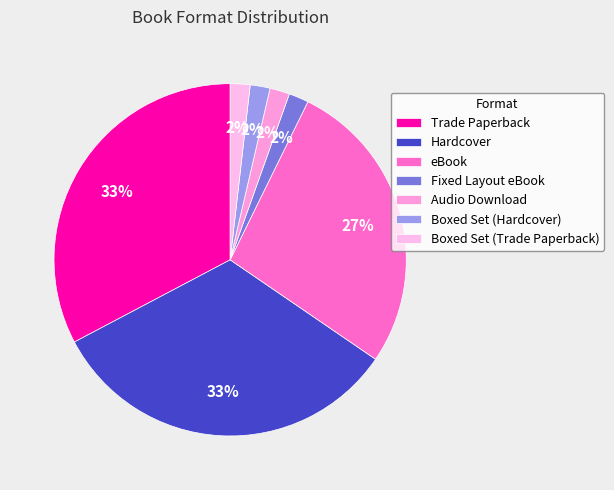

True or false: Boxed Set (Trade Paperback) accounts for 2% of the total.

True